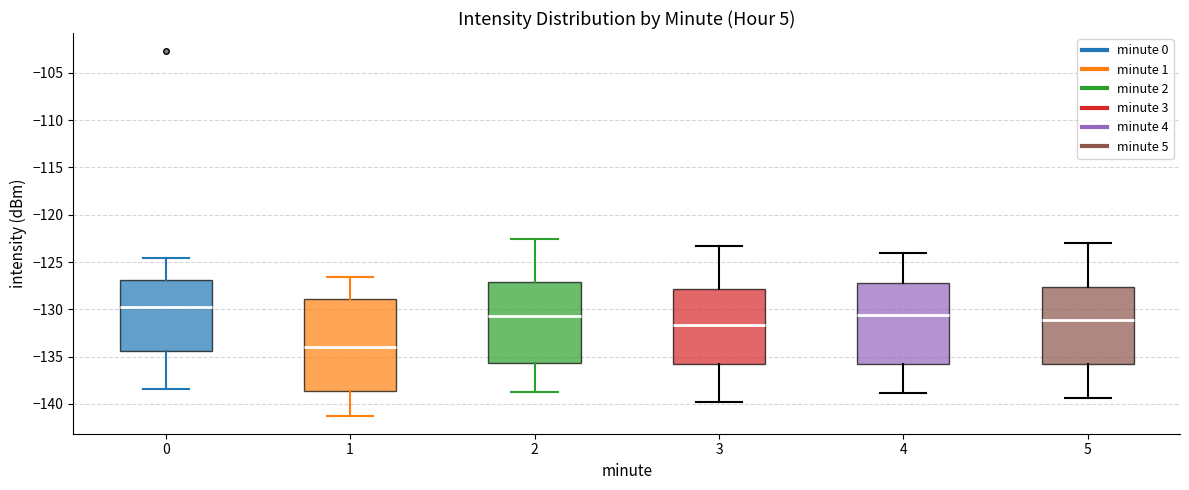

Reading left to right, read every box against the y-axis: the position of its median line, the range the box covers, and the ends of its whiskers. The values are not printed on the chart, so give them approximately, as read against the axis.

0: median -129.5, box -134.5 to -127.0, whiskers -138.5 to -124.5
1: median -134.0, box -138.5 to -129.0, whiskers -141.0 to -126.5
2: median -130.5, box -135.5 to -127.0, whiskers -139.0 to -122.5
3: median -131.5, box -135.5 to -128.0, whiskers -140.0 to -123.5
4: median -130.5, box -136.0 to -127.0, whiskers -139.0 to -124.0
5: median -131.0, box -136.0 to -127.5, whiskers -139.5 to -123.0